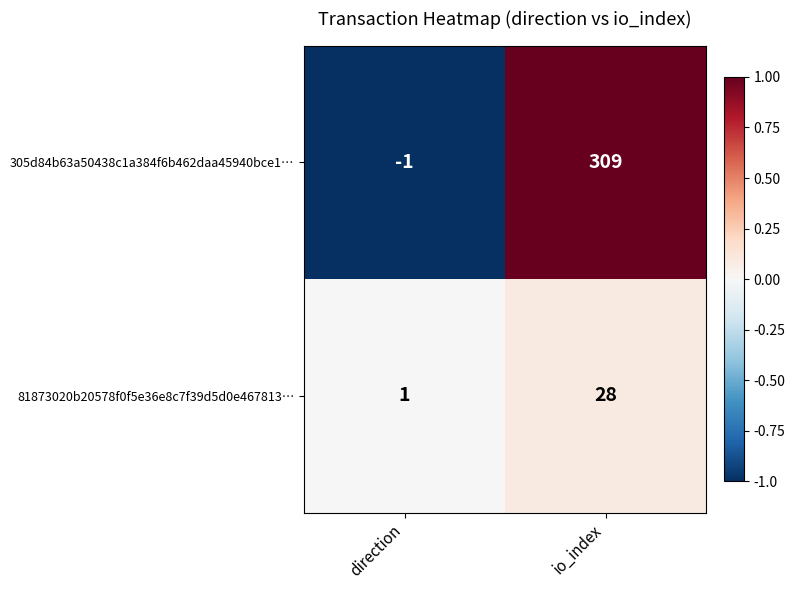

What is the spread (max minus min) of values at io_index?

281